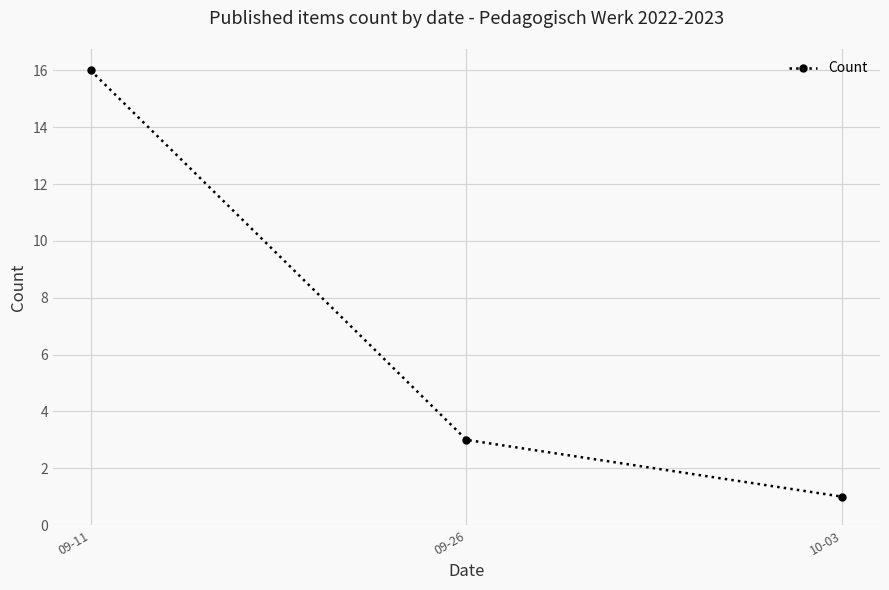

What is the label of the 3rd point from the right?

09-11